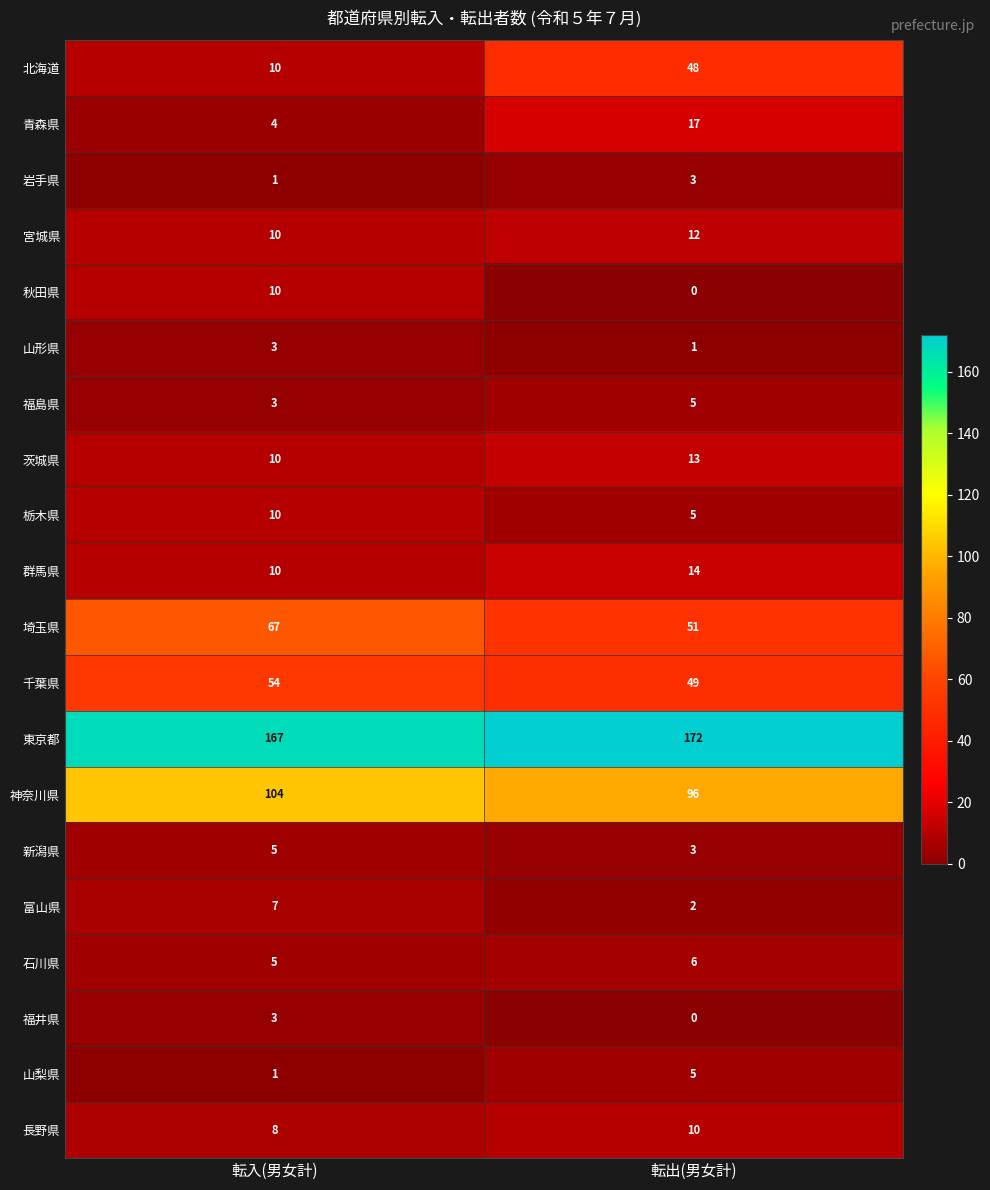

The 北海道 series shows 76 at 転出(男女計). True or false?

False